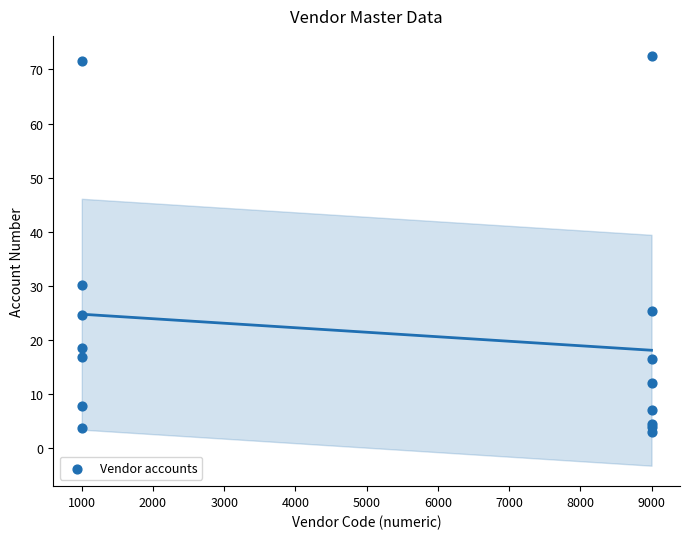

What Y value in the scatter plot is closest to 37?

30.1